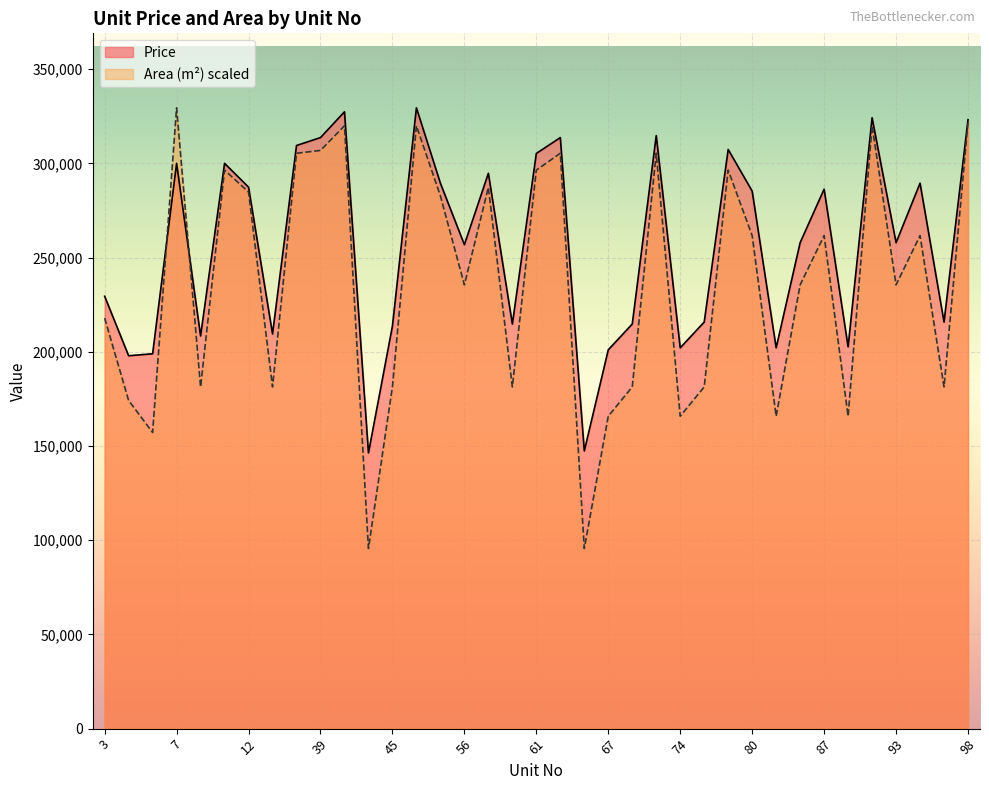

Does the chart display data point markers on the line(s)?

No